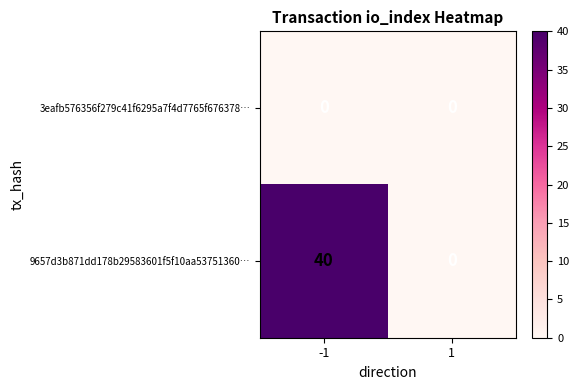

True or false: 9657d3b871dd178b29583601f5f10aa53751360… has a value of 22 at -1.

False